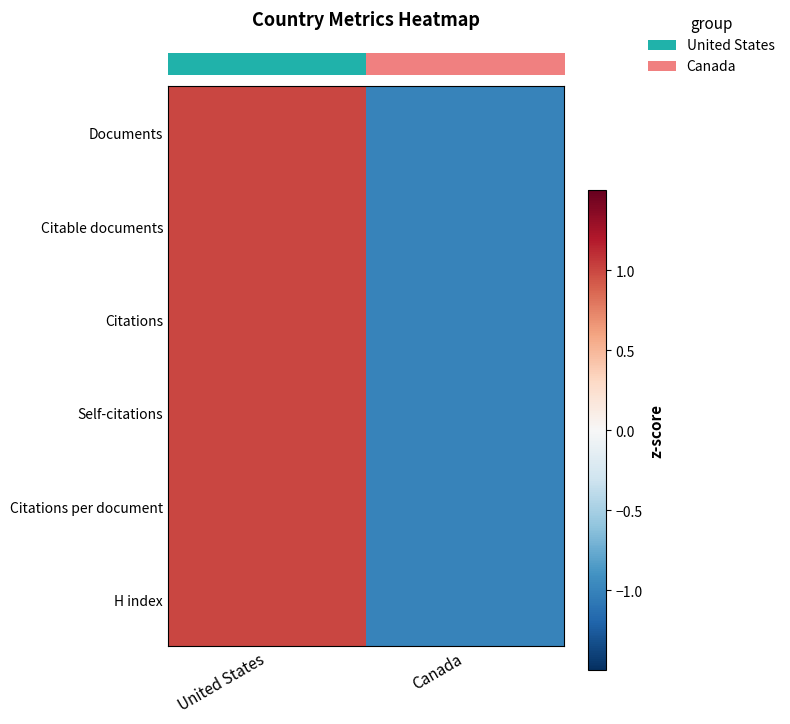

Count the number of categories in the chart.

2